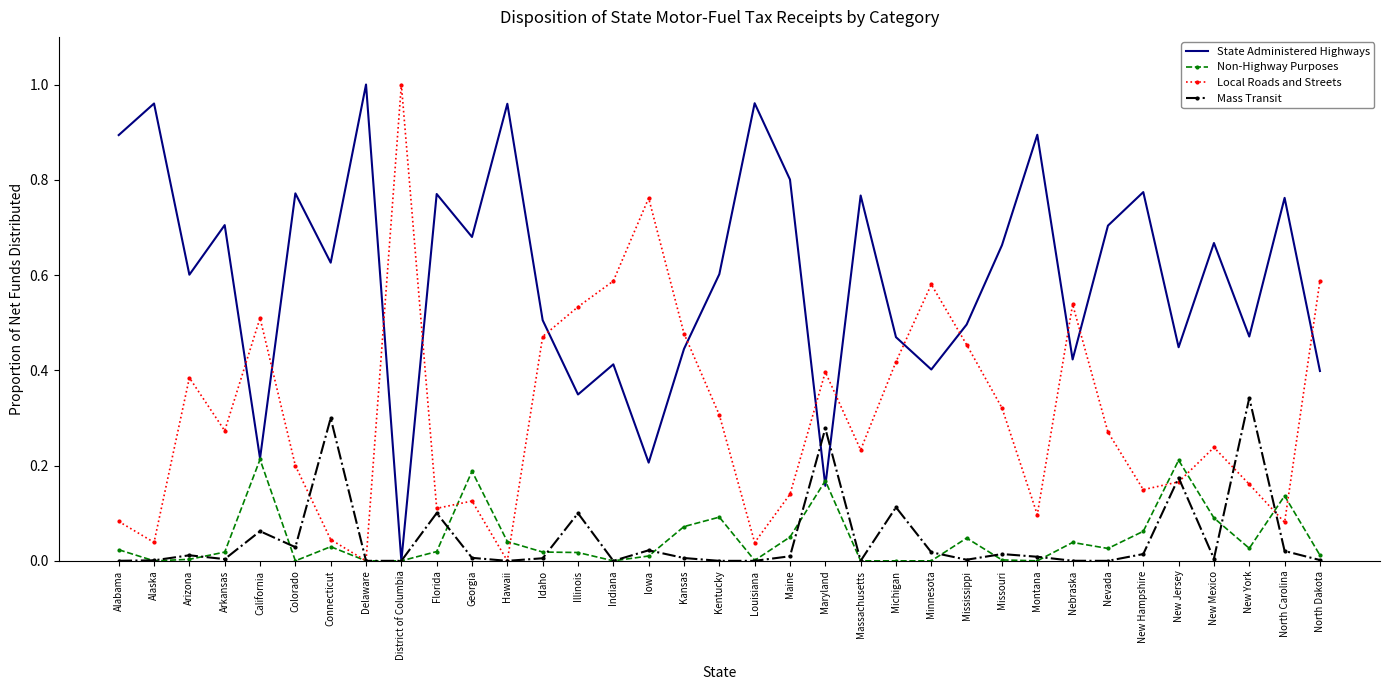

True or false: Local Roads and Streets and State Administered Highways cross at least once.

True